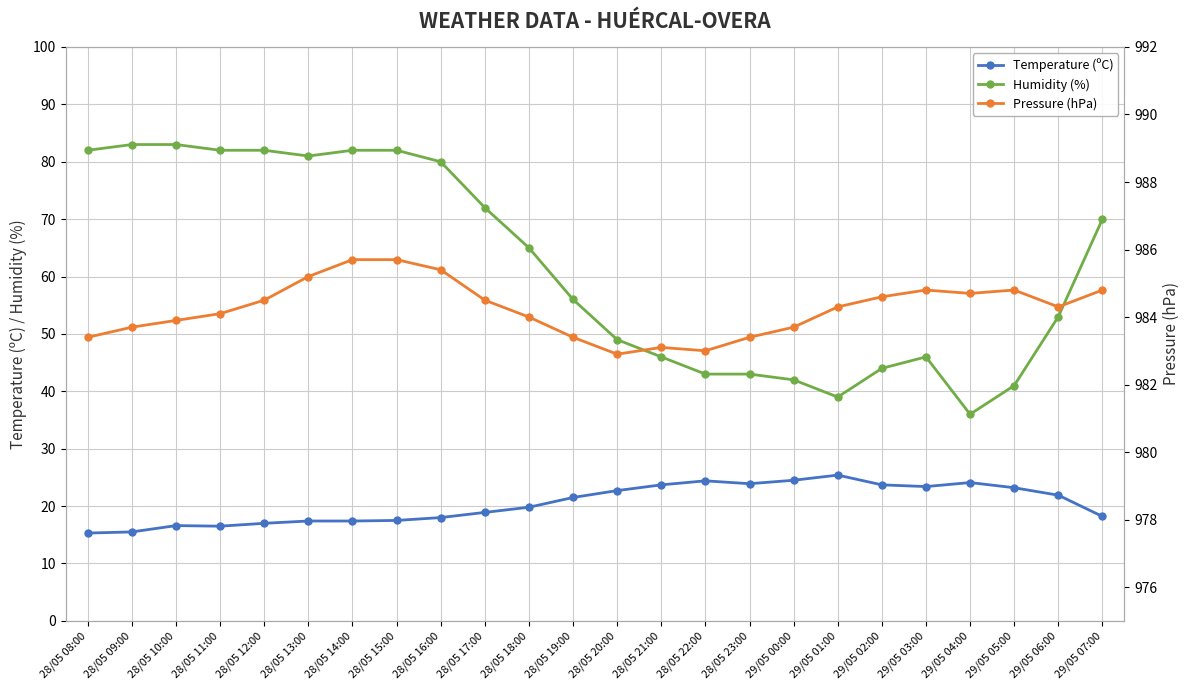

What are all the series names shown in the legend?

Temperature (ºC), Humidity (%), Pressure (hPa)